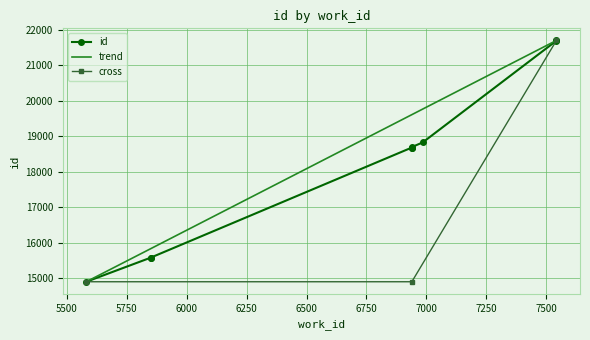

The chart shows a value of 15580 at 5850. True or false?

True